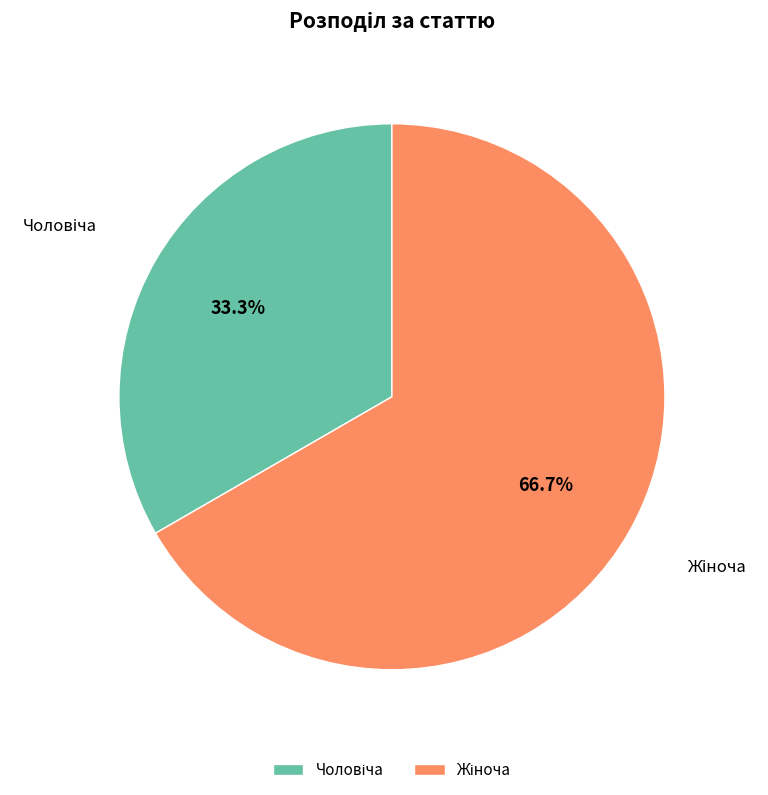

Does any single category account for the majority?

Yes